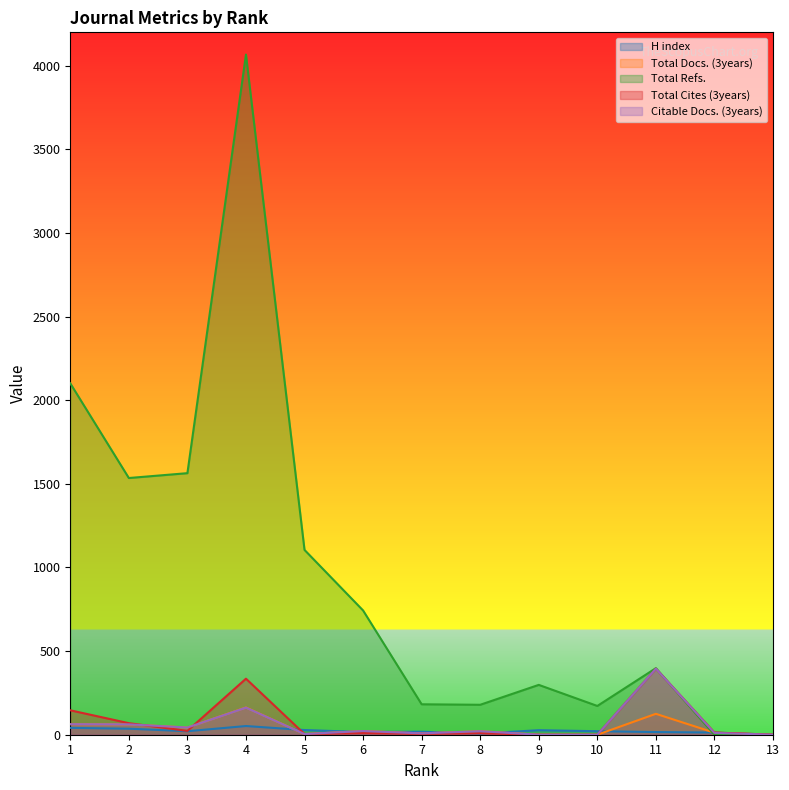

Does the chart display data point markers on the line(s)?

No